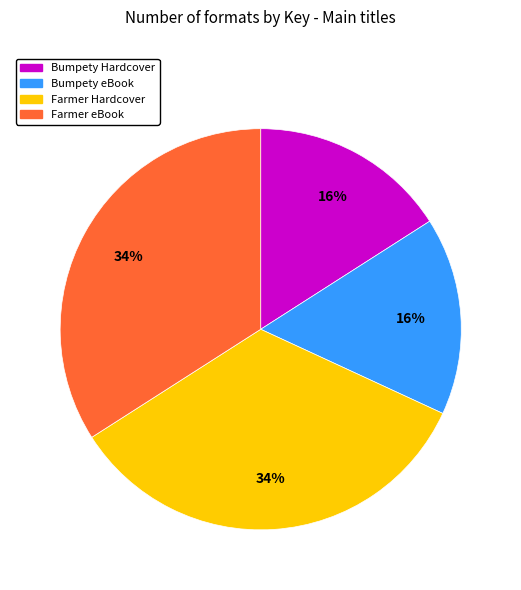

What is the ratio of the value at Farmer Hardcover to the value at Farmer eBook?

1.0